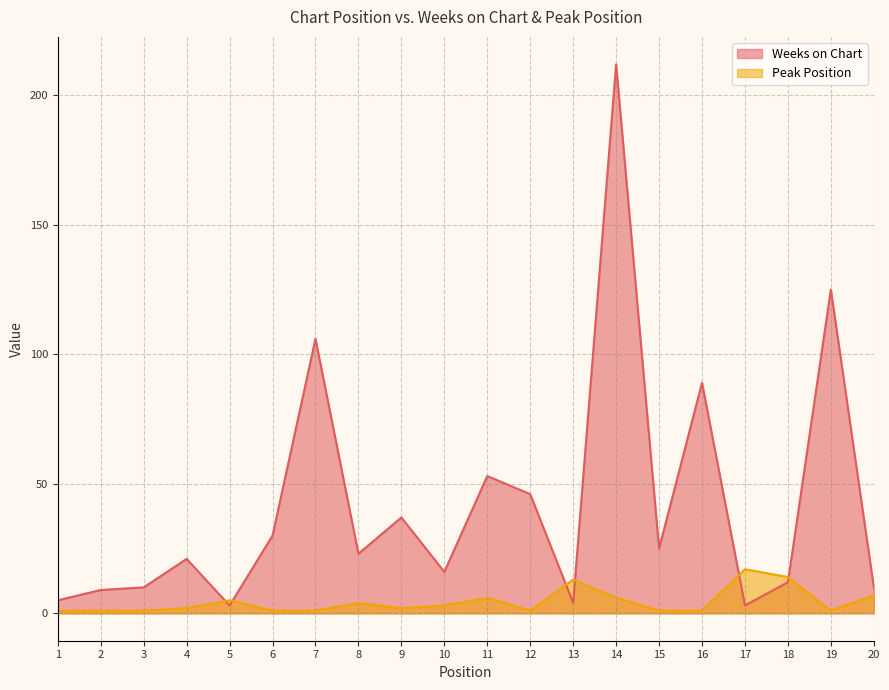

What is the difference between the maximum and minimum values in the Peak Position series?

16